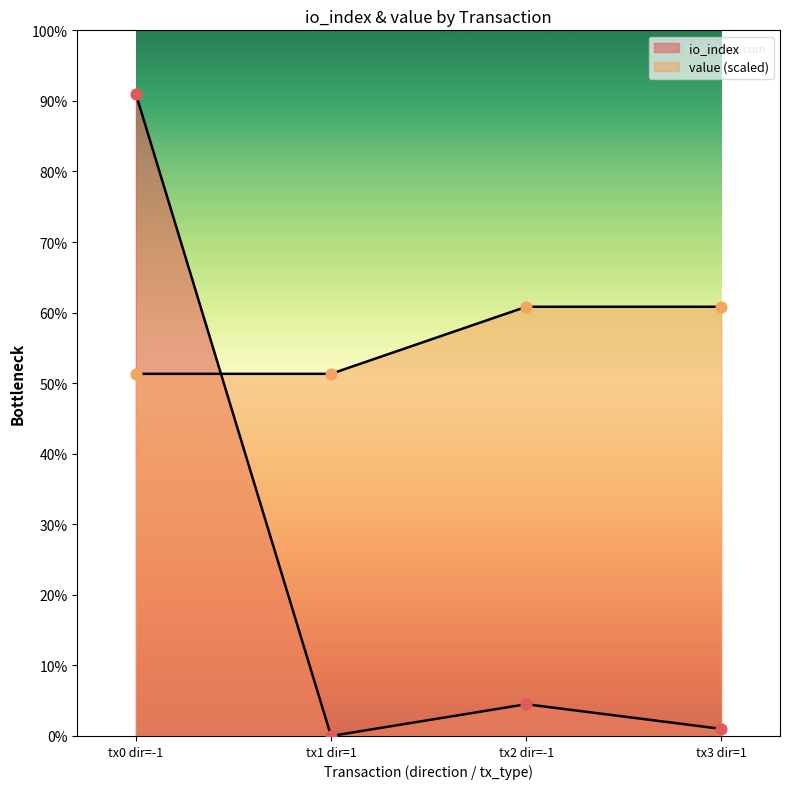

Which series contains the highest Y value?

io_index